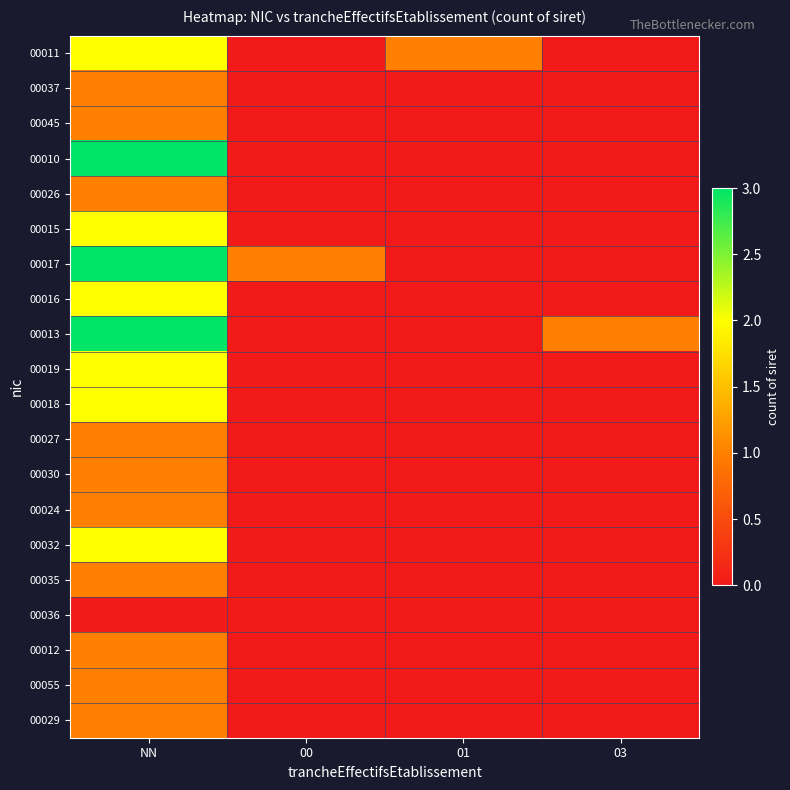

At which category is the sum across all series the highest?

NN